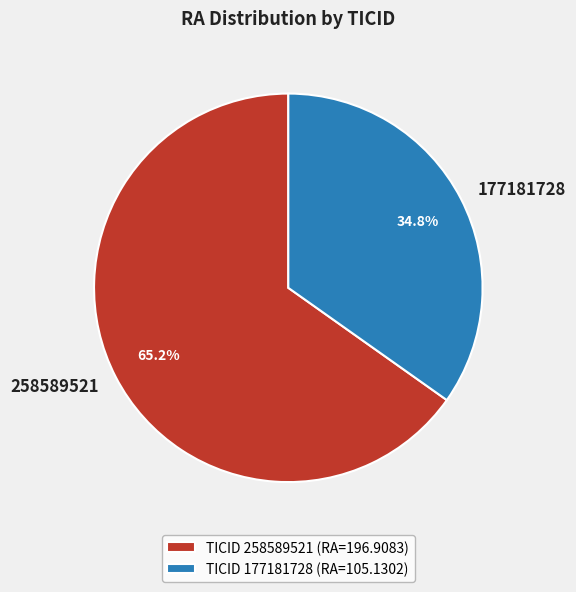

Which slice is the largest?

TICID 258589521 (RA=196.9083)